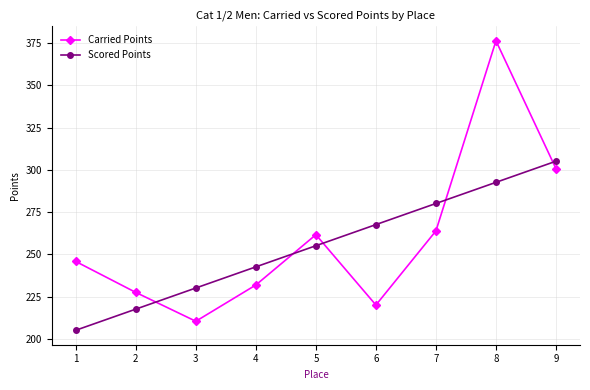

Which series has the widest spread of values?

Carried Points